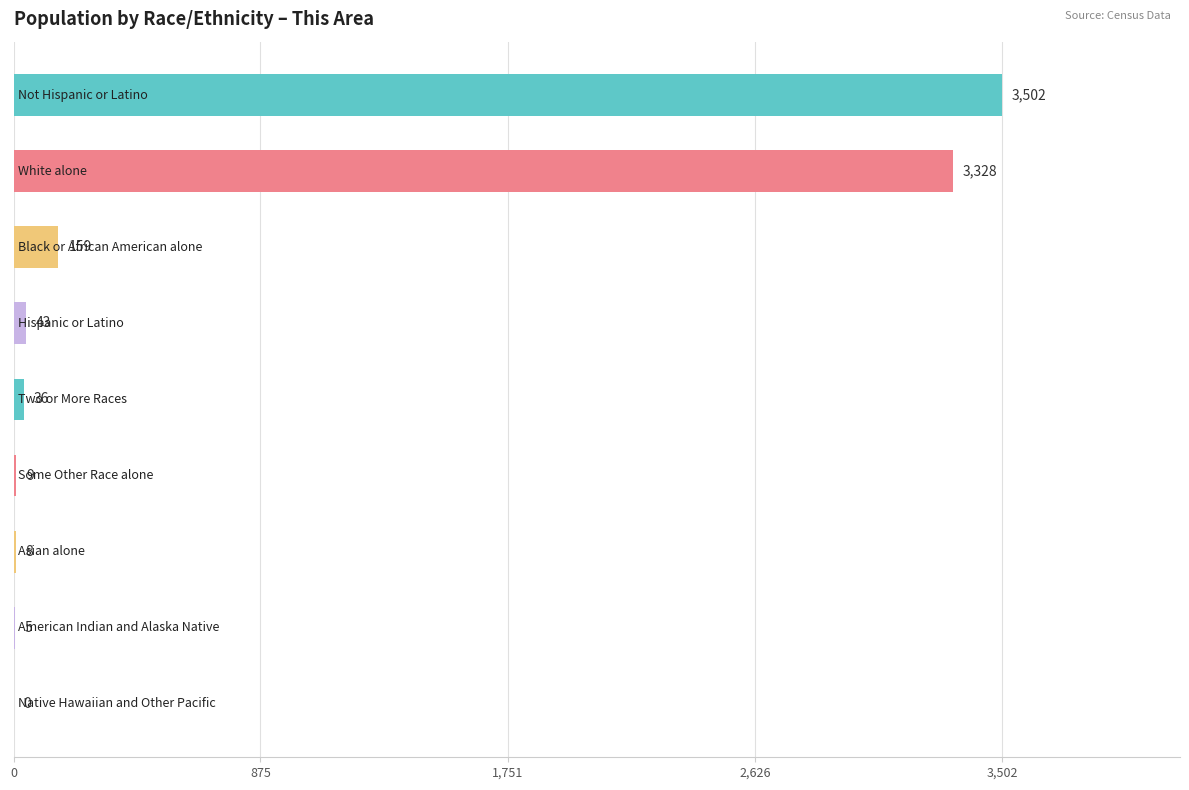

What is the maximum value shown in the chart?

3502